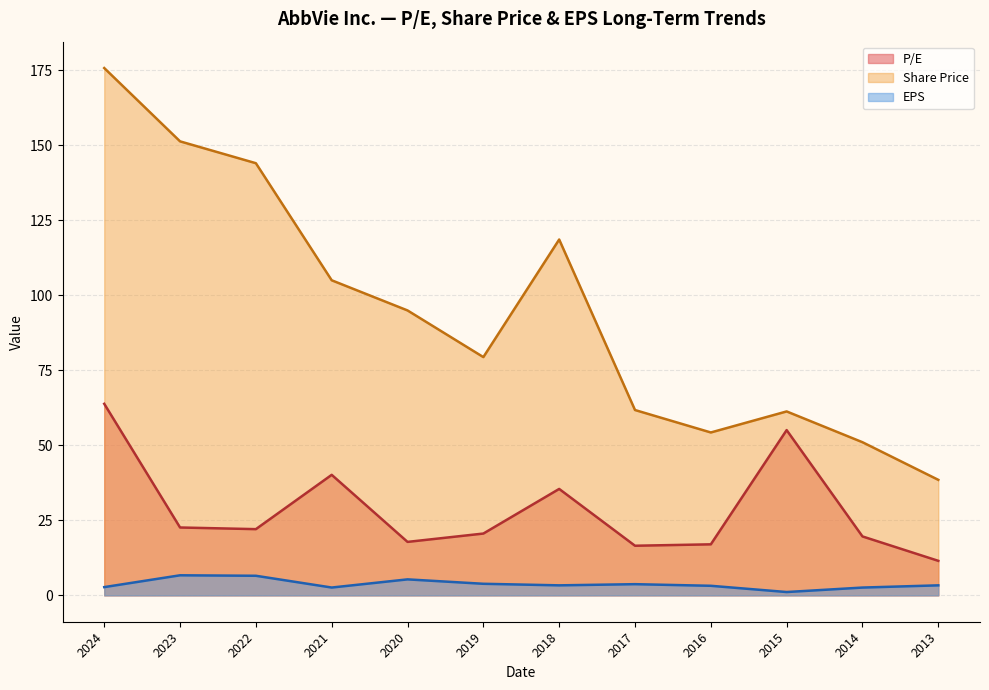

List the series in order of their overall mean, highest first.

Share Price, P/E, EPS